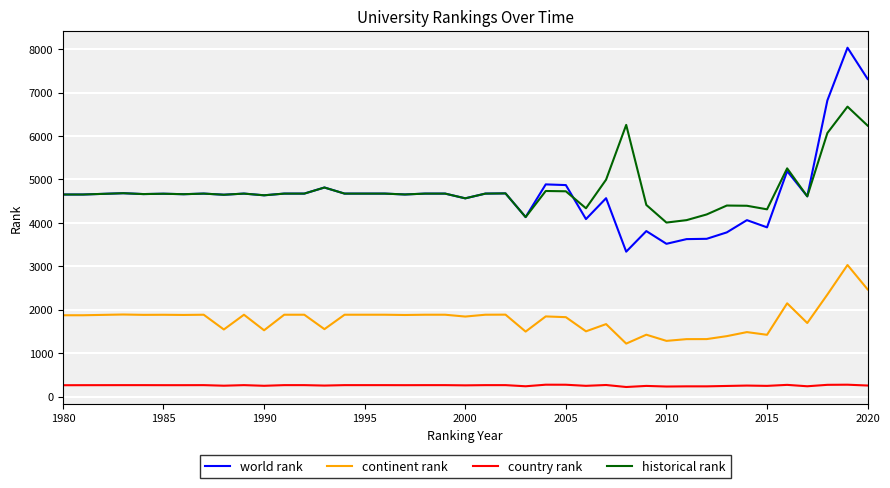

What is the highest value of the historical rank series?

6677